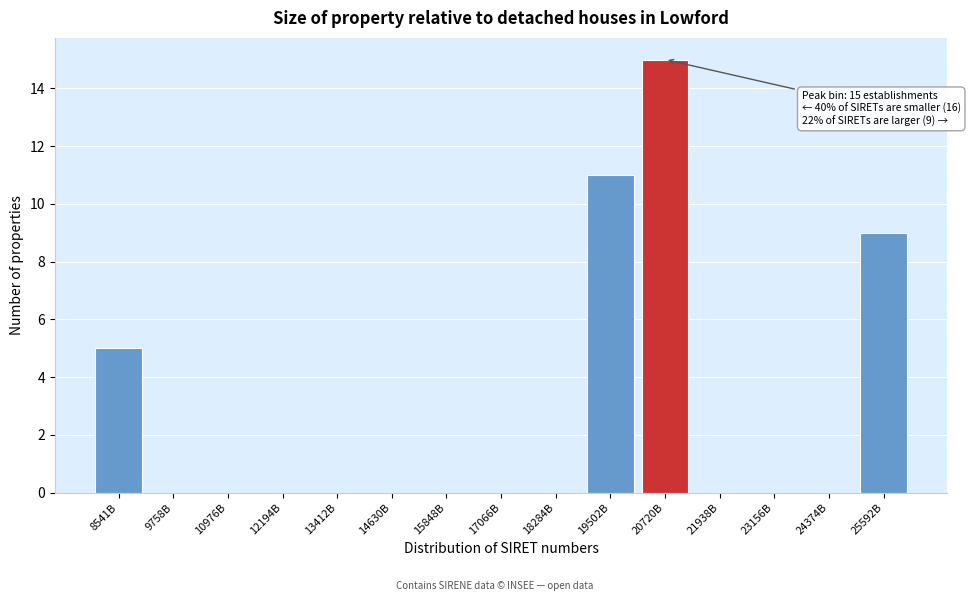

Reading left to right, what are all the values shown in this chart?

8541B=5	9758B=0	10976B=0	12194B=0	13412B=0	14630B=0	15848B=0	17066B=0	18284B=0	19502B=11	20720B=15	21938B=0	23156B=0	24374B=0	25592B=9